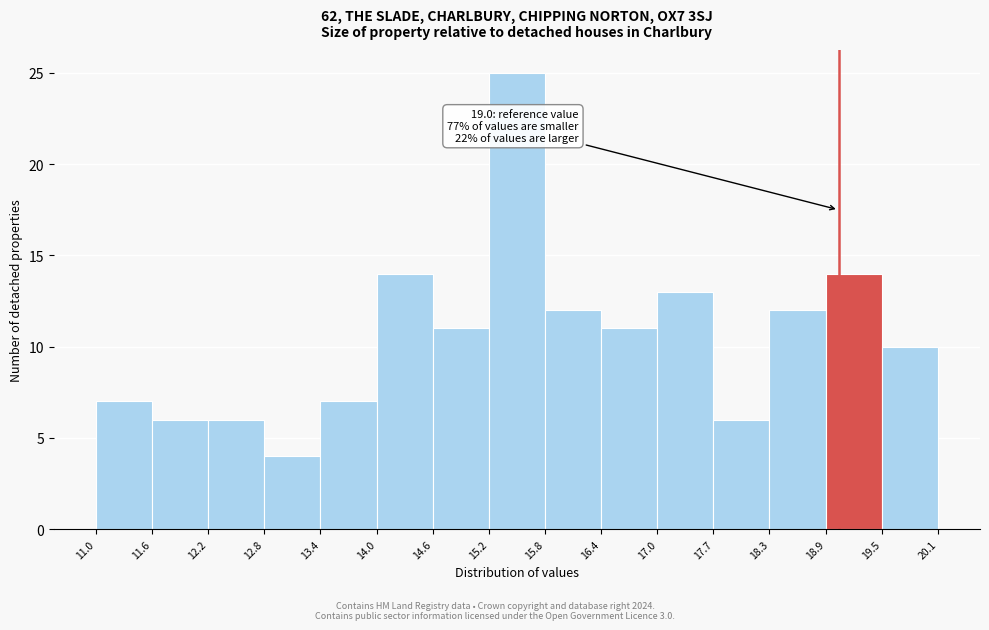

Over which range of the x-axis is the bar tallest?

15.2 to 15.8